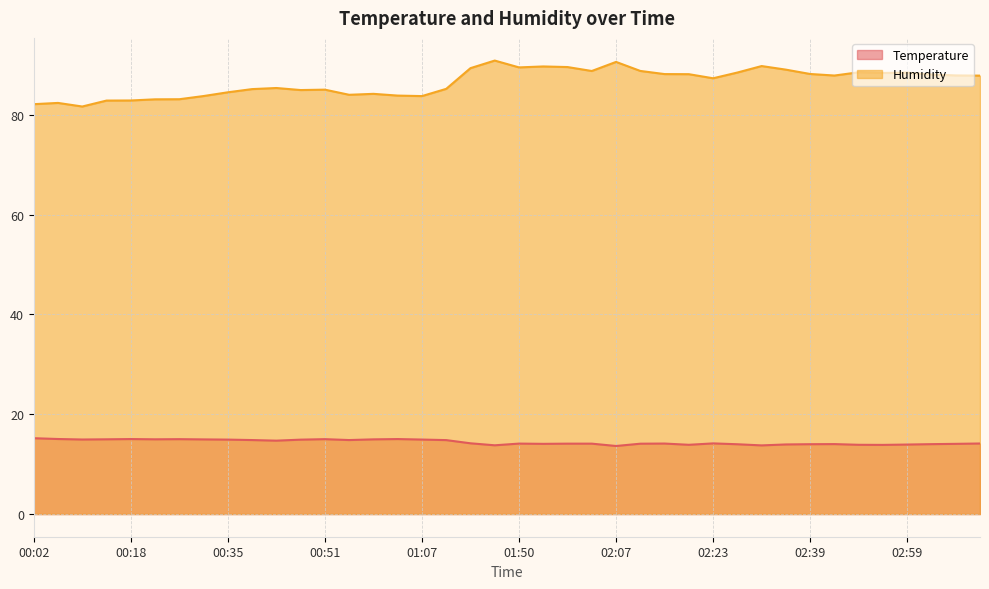

True or false: Humidity and Temperature cross at least once.

False